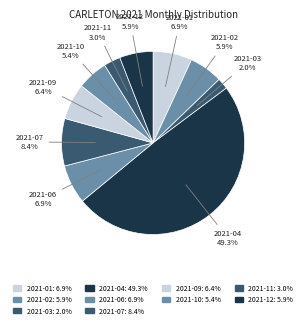

Count the number of slices in the pie.

10